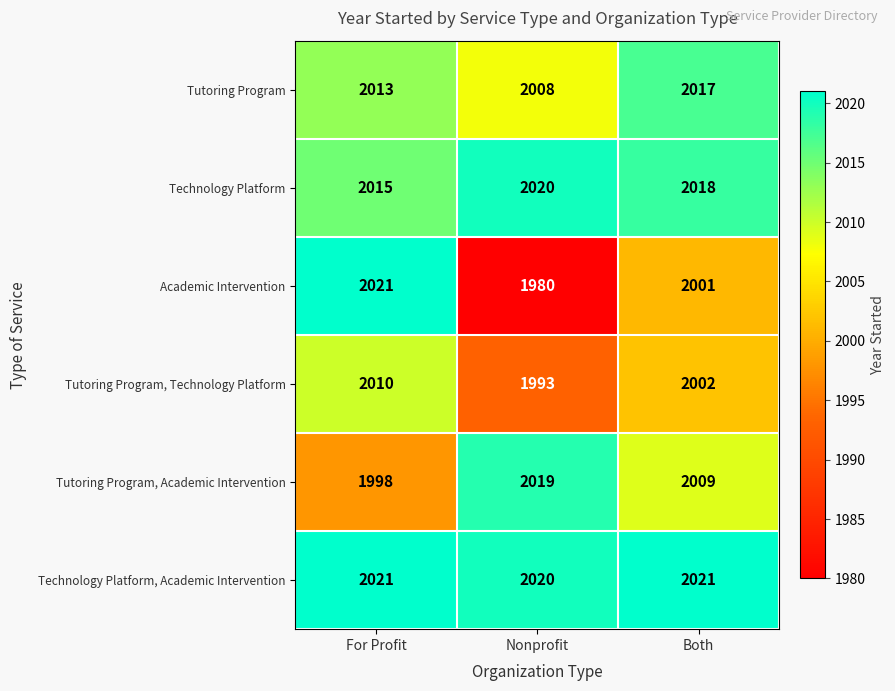

Which series has the largest range (max minus min)?

Academic Intervention